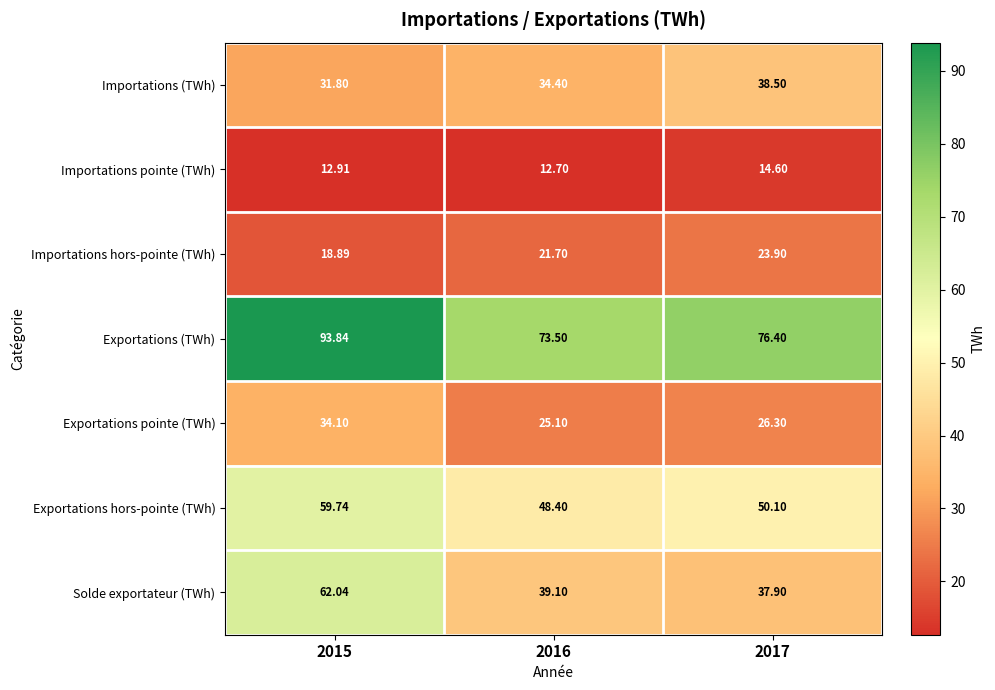

Which series has the largest total across all categories?

Exportations (TWh)